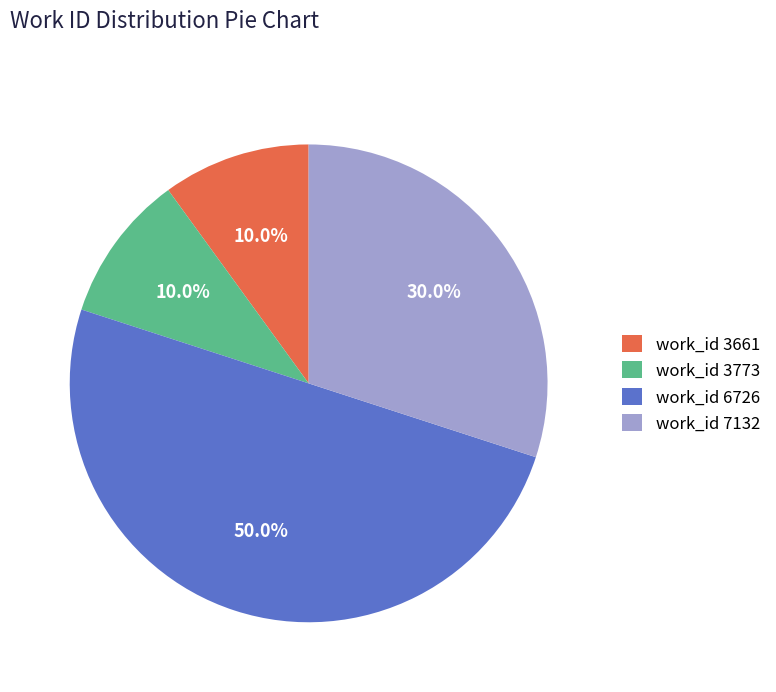

Count the number of slices in the pie.

4